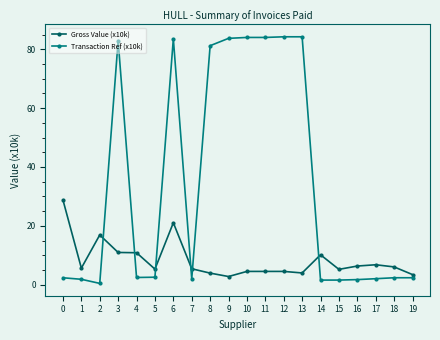

Which category has the lowest value in the Transaction Ref (x10k) series?

2